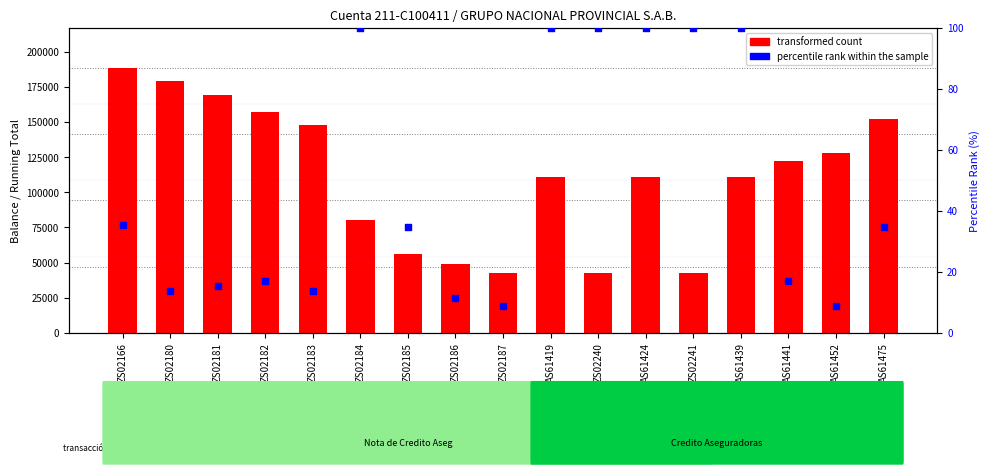

What is the total value across all series at ZS02241?

42857.4